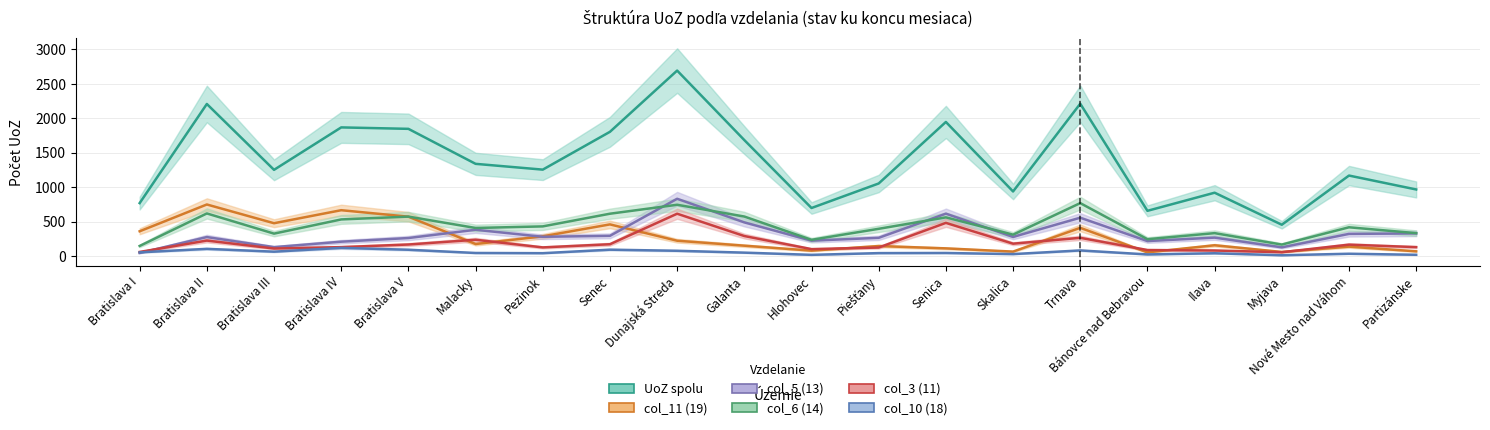

Is this an area chart (filled region under the line)?

No